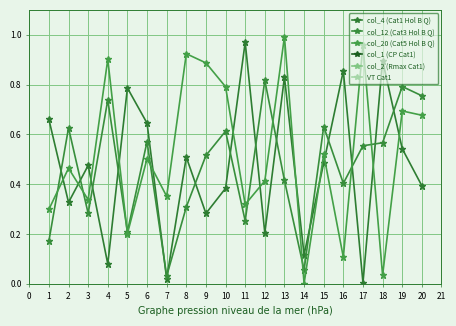

At 4, list the series in order from smallest to largest.

col_4 (Cat1 Hol B Q), col_12 (Cat3 Hol B Q), col_20 (Cat5 Hol B Q), VT Cat1, col_2 (Rmax Cat1), col_1 (CP Cat1)